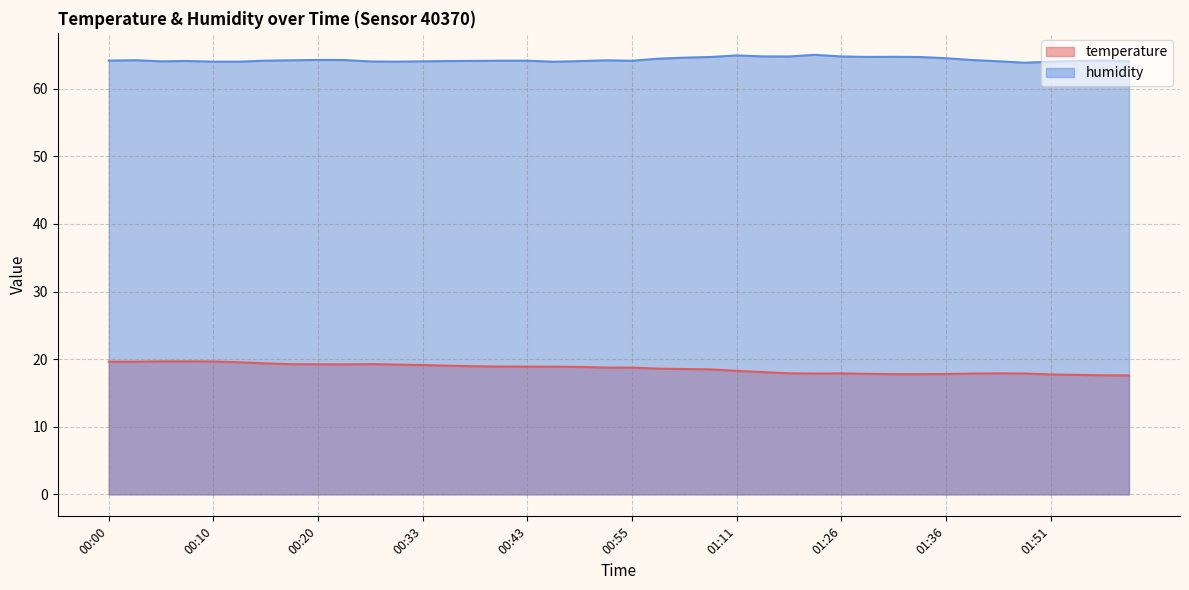

What is the difference between the second highest and minimum values in the temperature series?

2.1